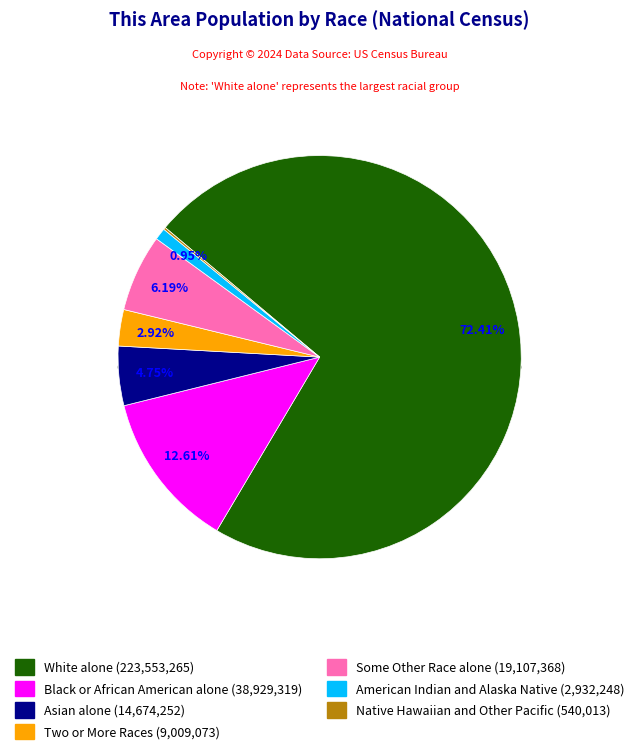

Is White alone the majority of the pie?

Yes